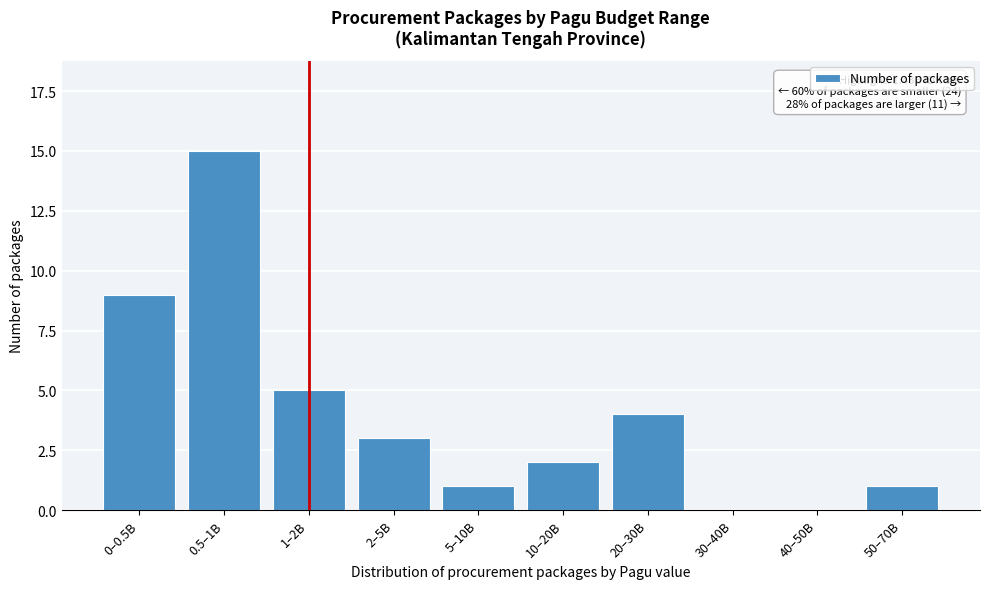

Reading left to right, list all the values displayed in this chart.

0–0.5B=9	0.5–1B=15	1–2B=5	2–5B=3	5–10B=1	10–20B=2	20–30B=4	30–40B=0	40–50B=0	50–70B=1